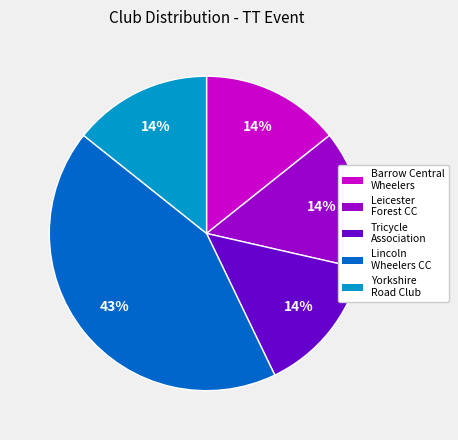

Approximately how many times larger is the value at Leicester Forest CC compared to Barrow Central Wheelers?

1.0